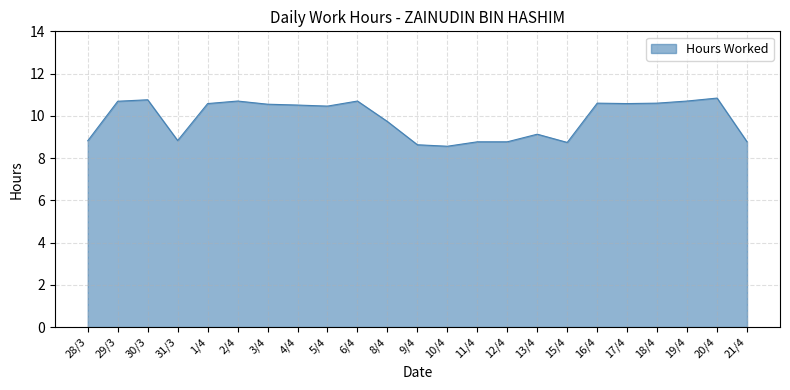

What position from the left is 2/4?

6